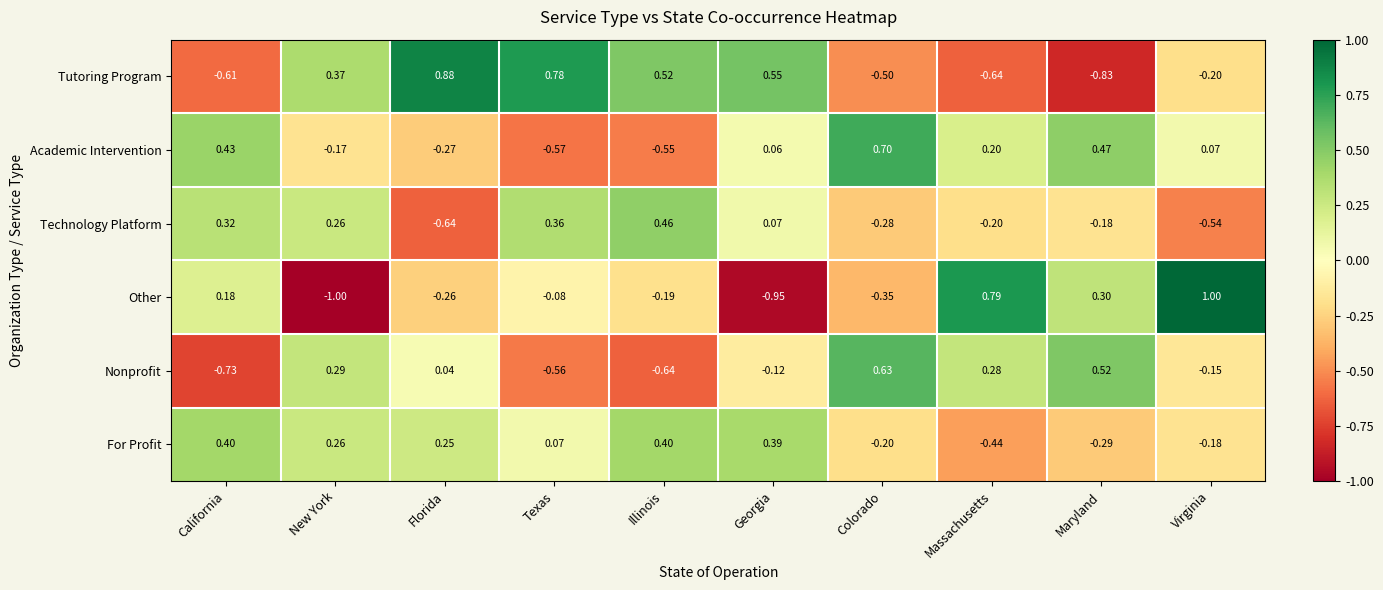

Which category has the highest value across all series?

Virginia